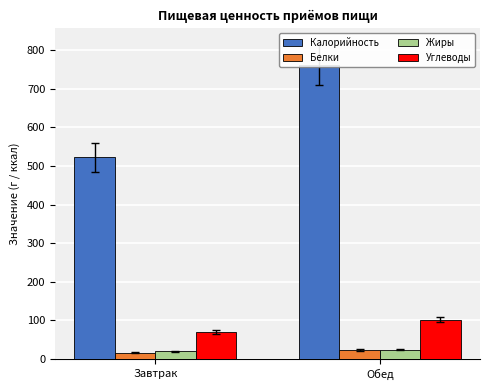

What is the label of the 2nd bar from the right?

Завтрак